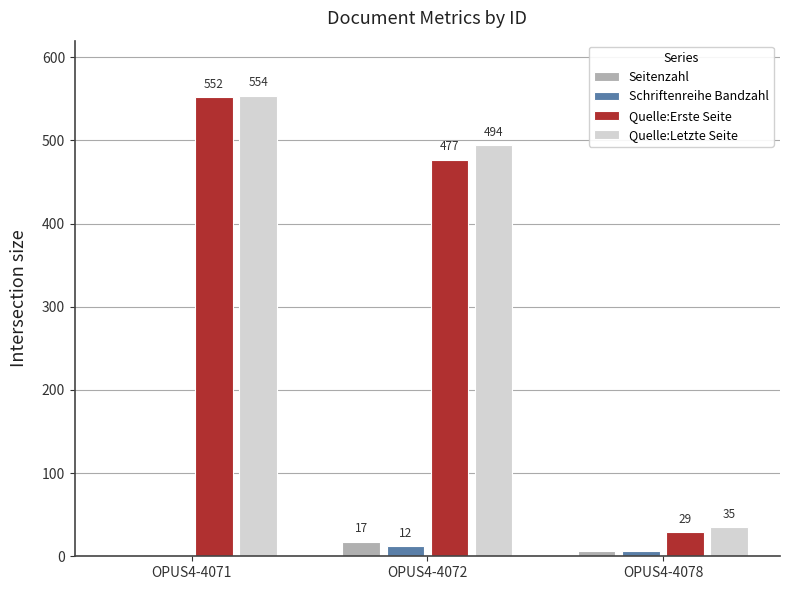

At which category is the sum across all series the highest?

OPUS4-4071